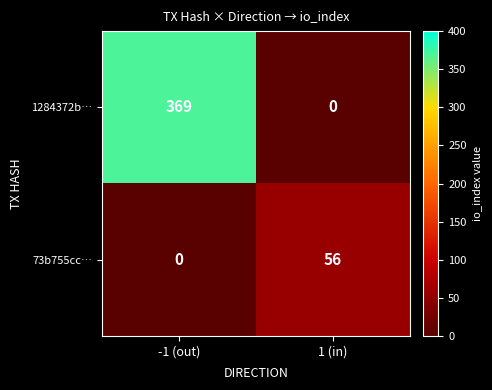

At which category is the sum across all series the highest?

-1 (out)